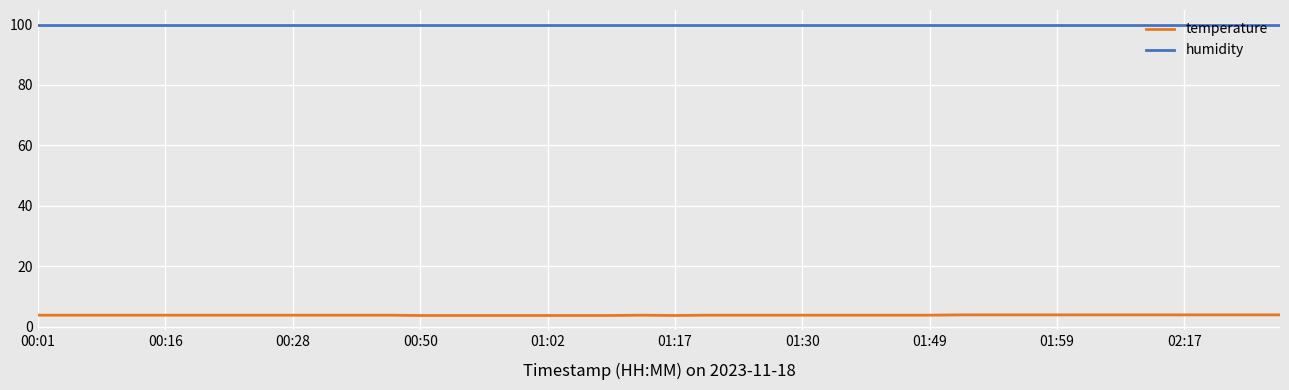

List the series in order of their overall mean, highest first.

humidity, temperature